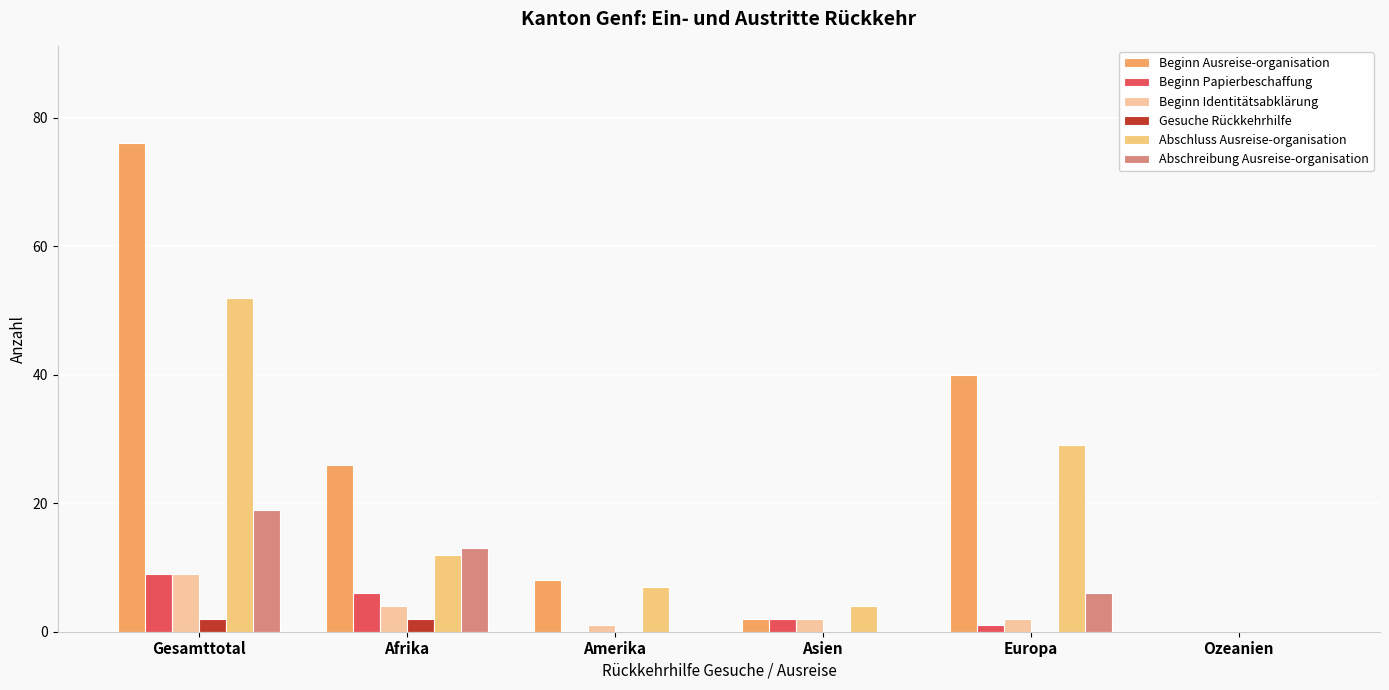

True or false: Beginn Identitätsabklärung has a value of 9 at Gesamttotal.

True